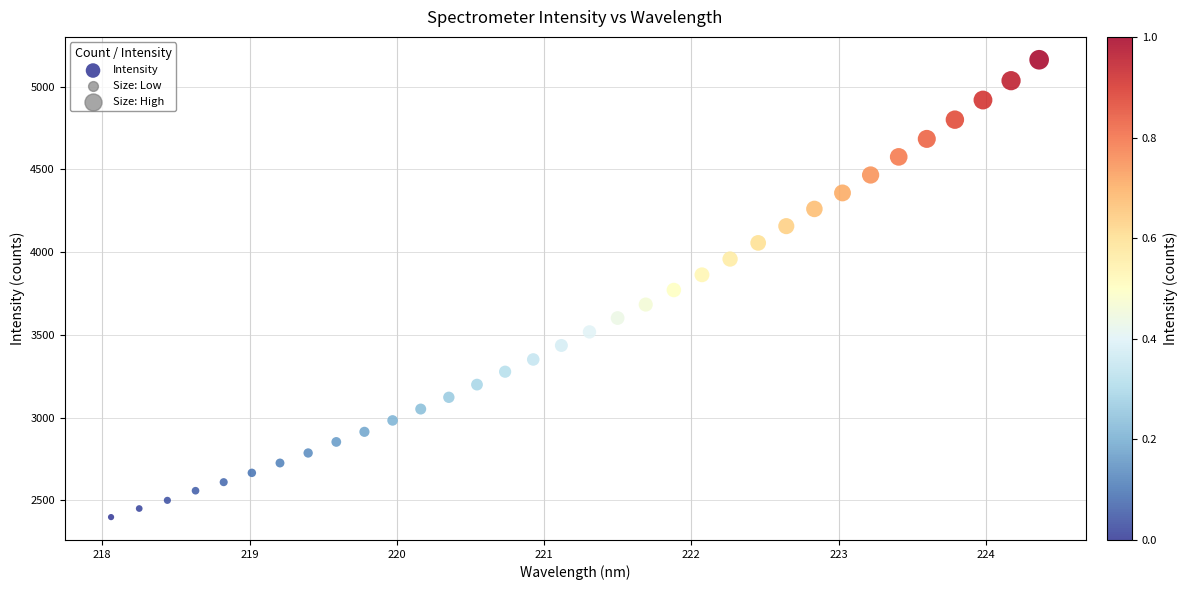

What is the range of Y values (max minus min)?

2762.9